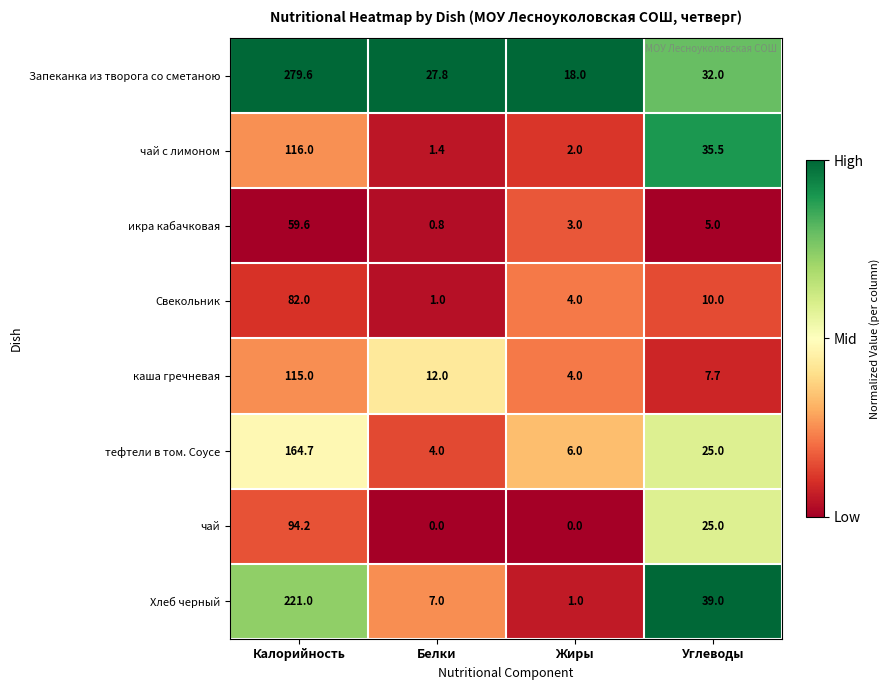

What is the difference between the икра кабачковая values at Углеводы and Калорийность?

54.6